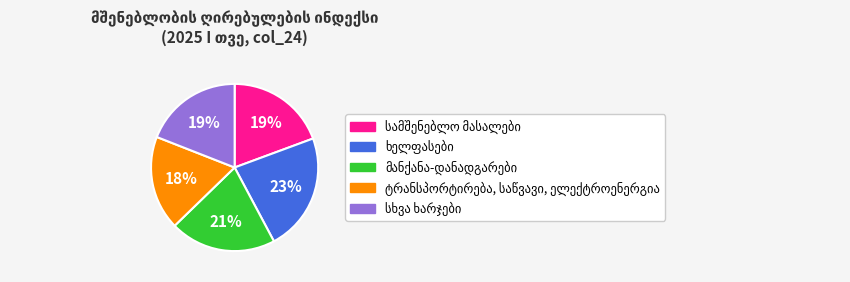

To the nearest percent, what is the difference between the largest and smallest slice percentages?

5%